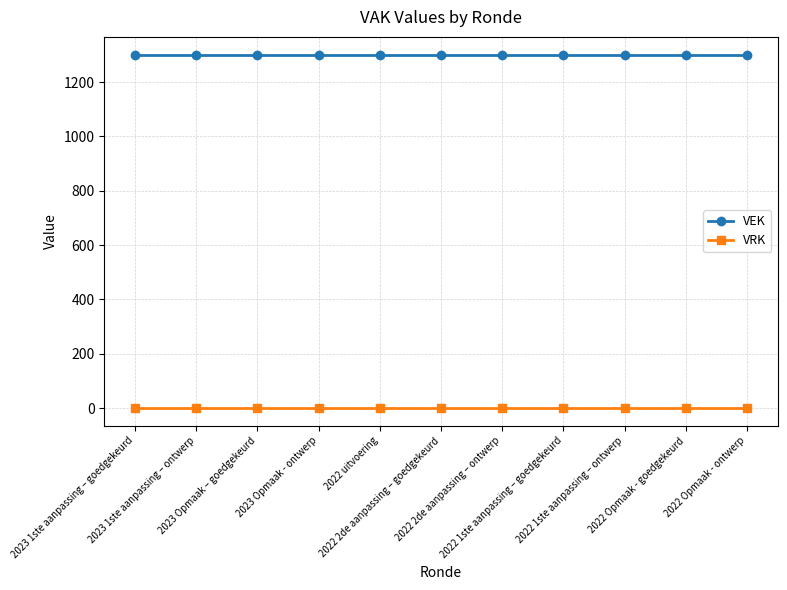

True or false: VEK and VRK cross at least once.

False